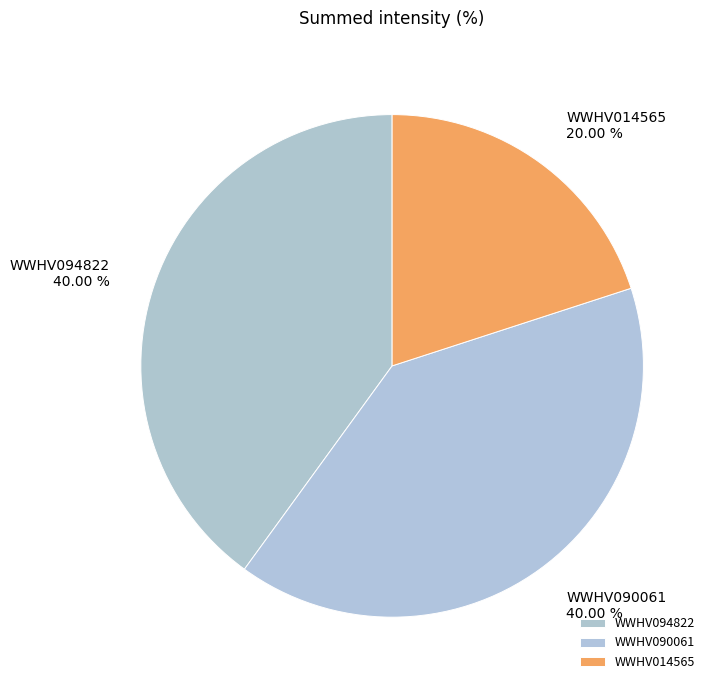

Is the sum of WWHV014565 and WWHV090061 greater than half?

Yes